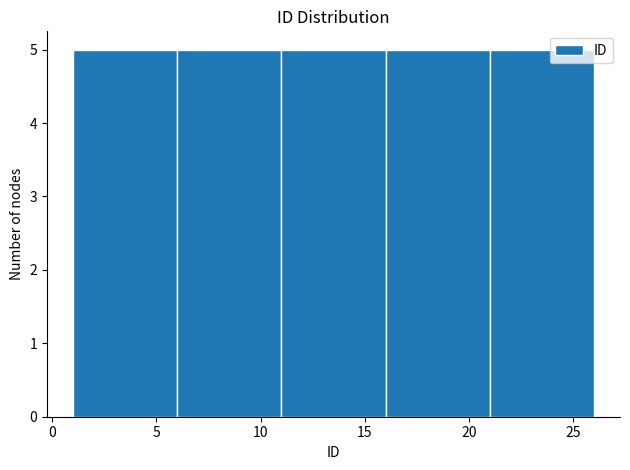

Reading left to right, list every bar in this chart as the range it spans on the x-axis followed by its height. The values are not printed on the chart, so give them approximately, as read against the axis.

1 to 6: 5
6 to 11: 5
11 to 16: 5
16 to 21: 5
21 to 26: 5